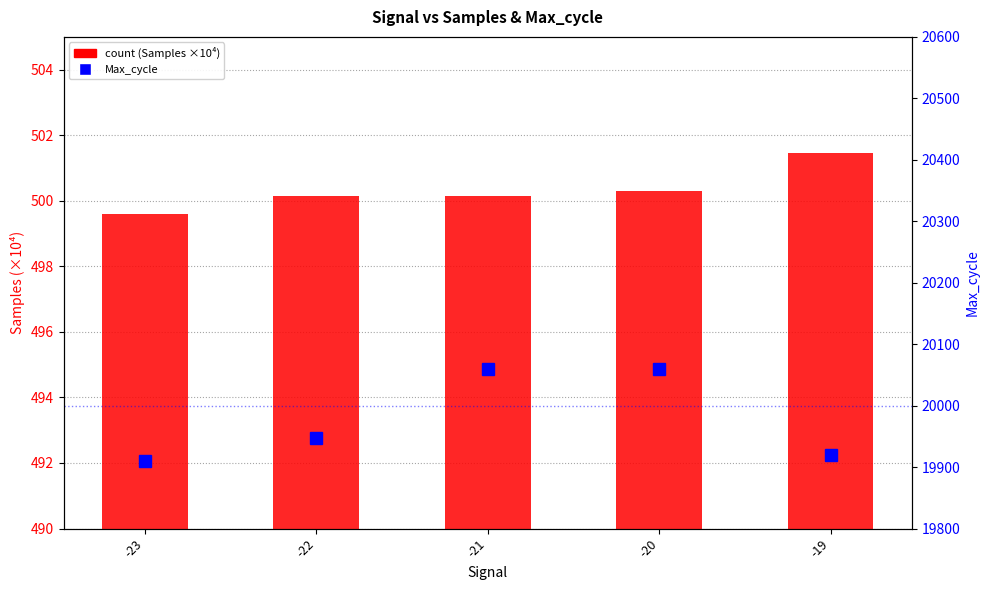

What is the difference between the maximum and minimum values in the Max_cycle series?

149.9